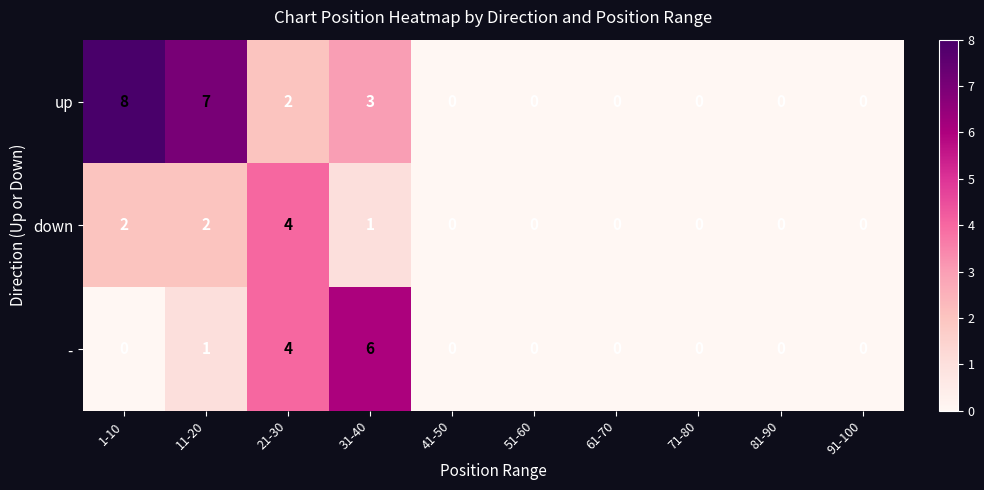

How many up values are between 0 and 3?

8